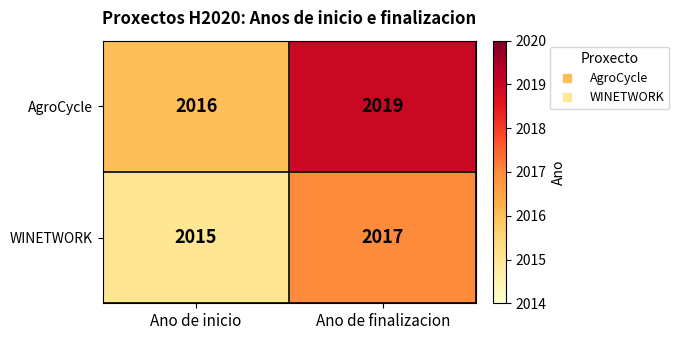

What is the smallest value displayed?

2015